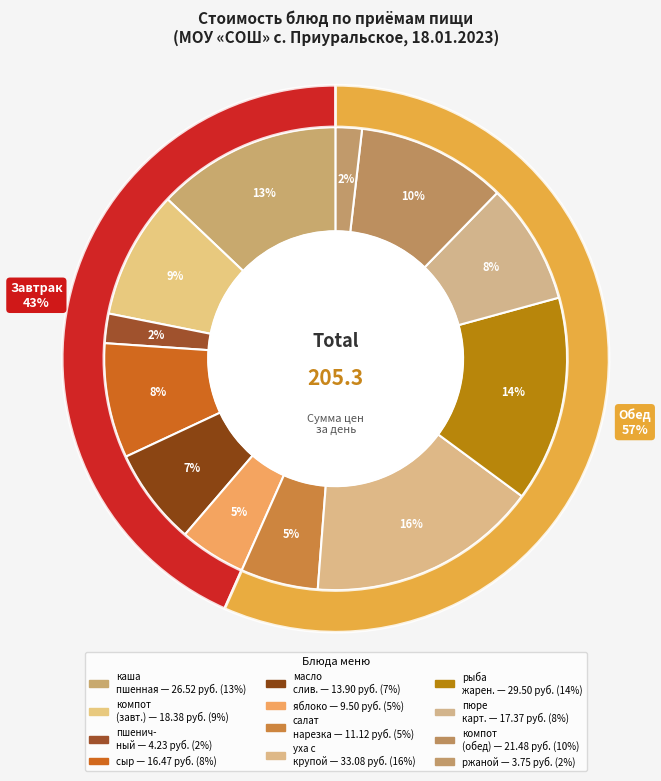

What percentage is NOT represented by яблоко?

95.4%